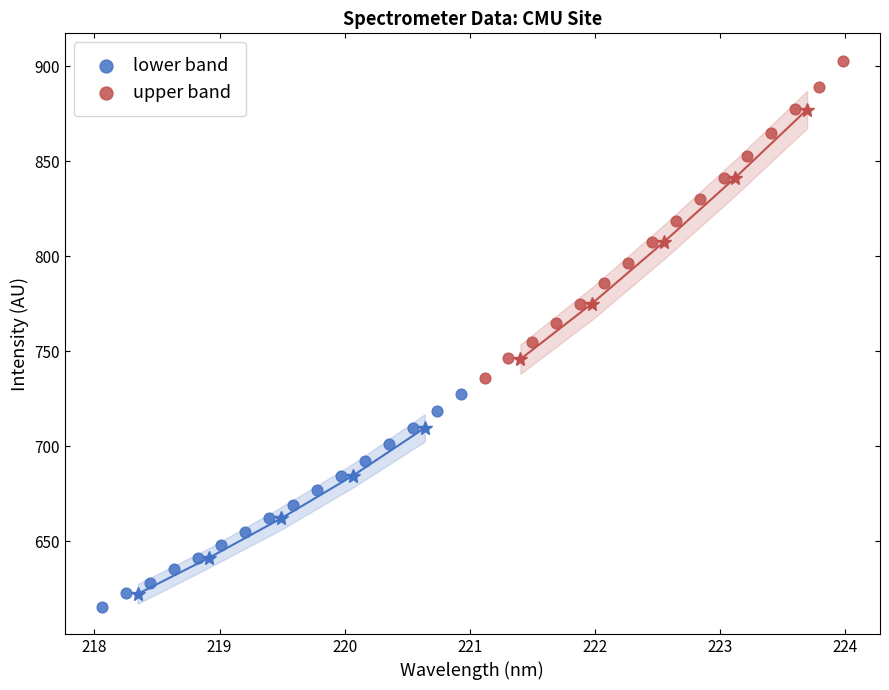

Which series has the widest spread of Y values?

upper band